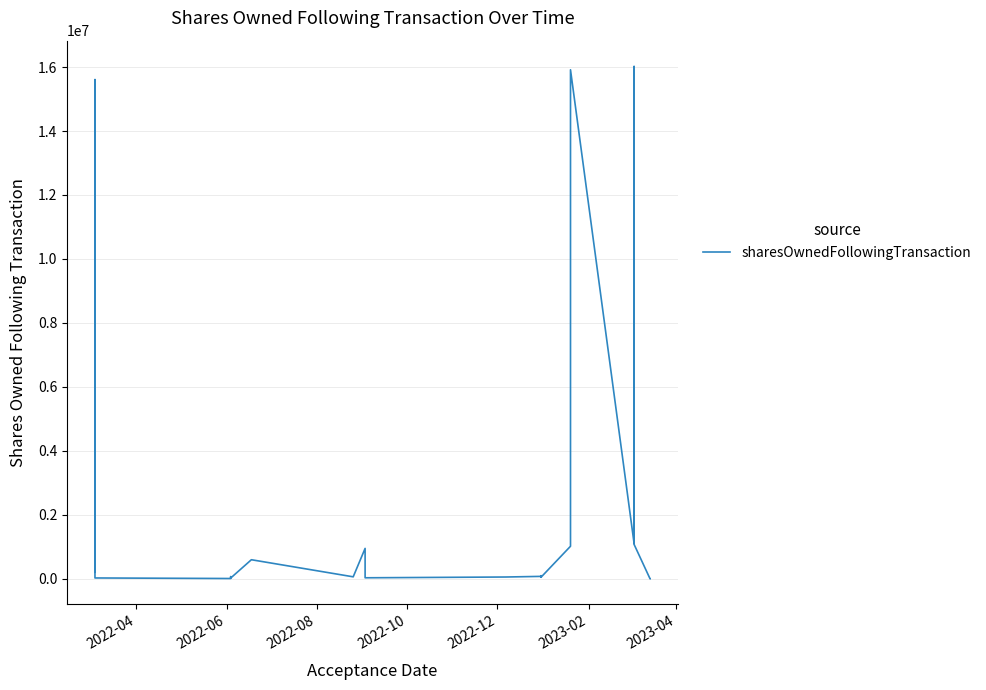

What is the difference between the maximum and minimum values?

16024011